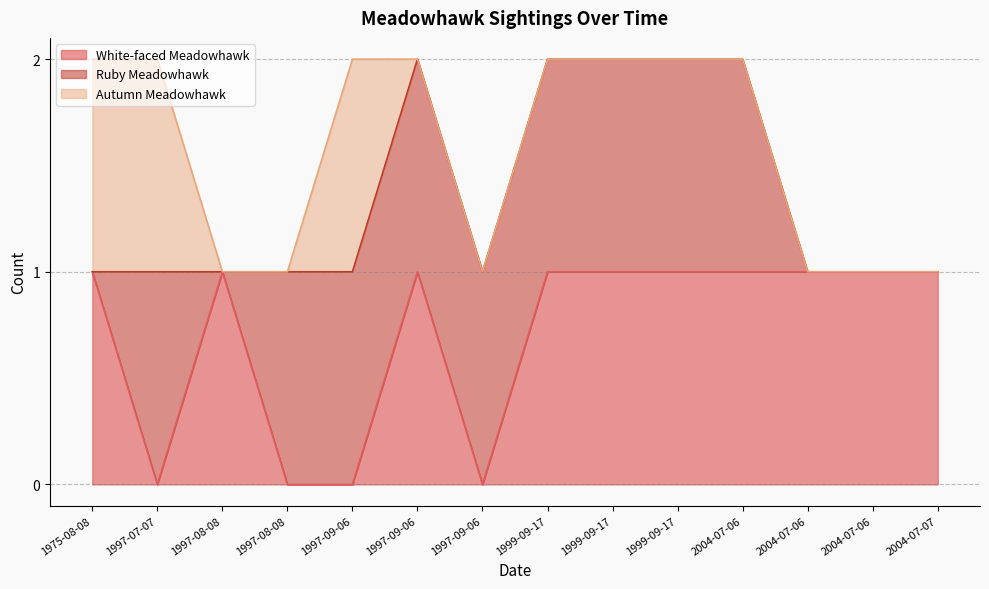

What is the difference between the maximum and minimum values in the Ruby Meadowhawk series?

1